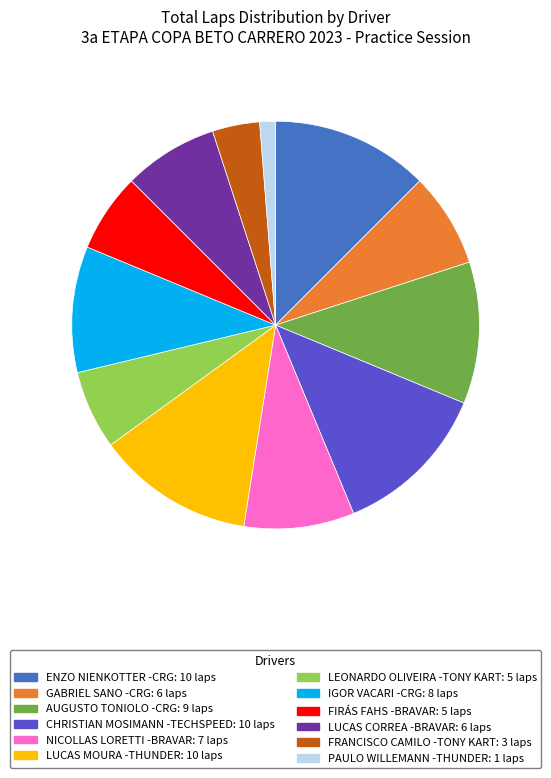

What is the ratio of the value at LUCAS CORREA -BRAVAR to the value at FIRÁS FAHS -BRAVAR?

1.2